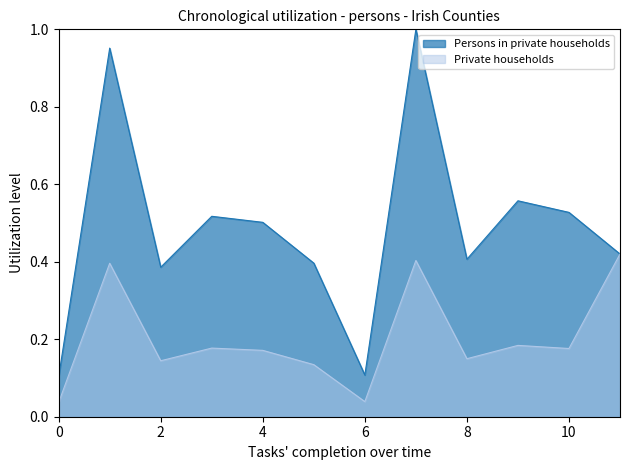

The Persons in private households series shows 0.1 at 8. True or false?

False